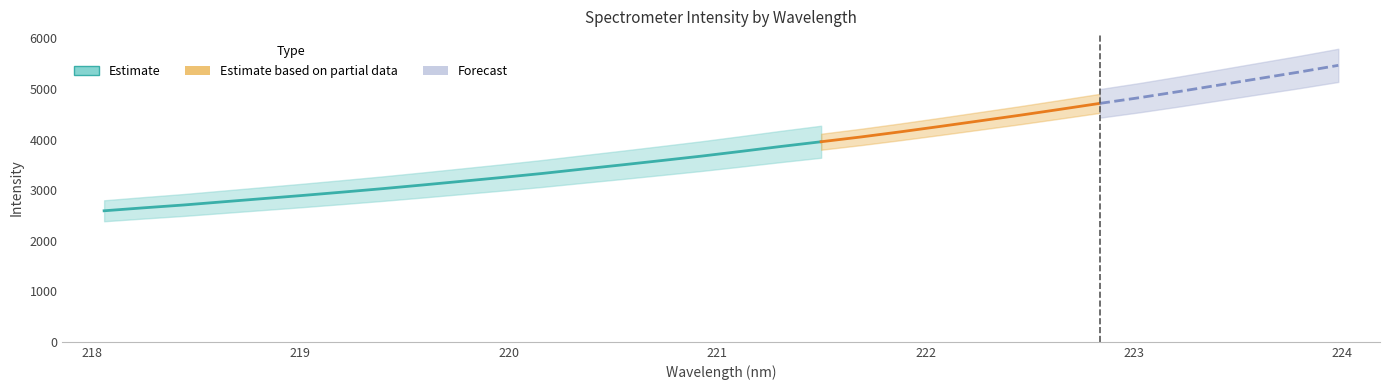

Is it true that the value at 220 is 1.5?

False